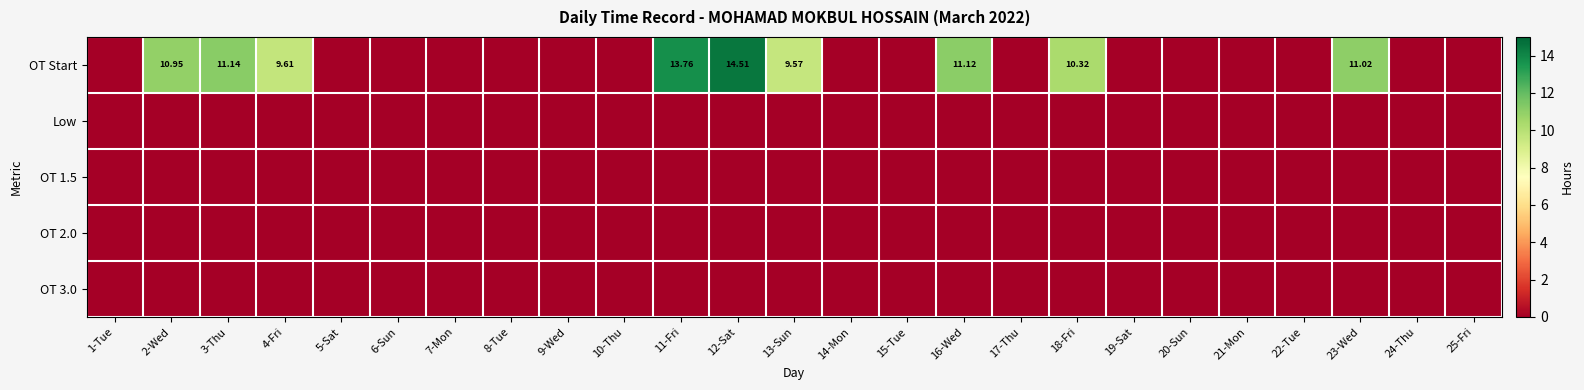

Rank the series at 23-Wed from lowest to highest value.

Low, OT 1.5, OT 2.0, OT 3.0, OT Start